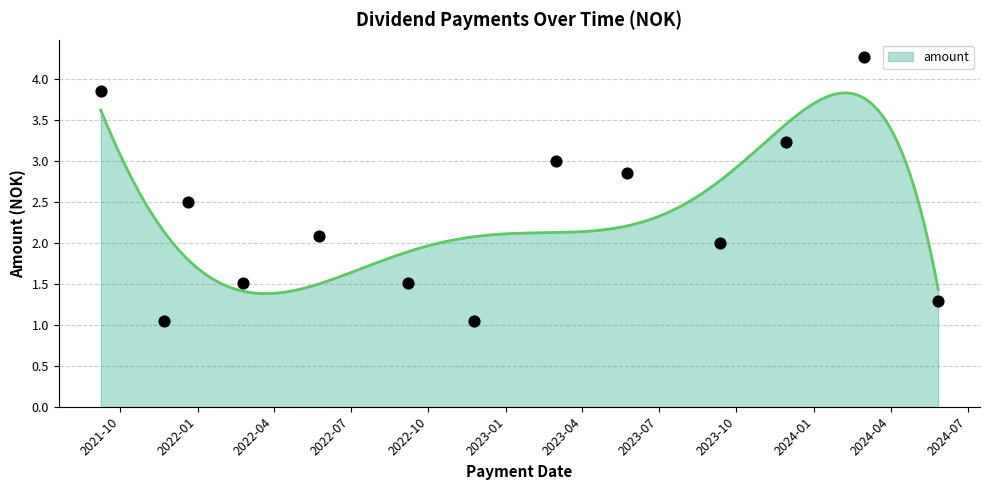

Approximately how many times larger is the value at 2022-05-25 compared to 2023-11-29?

0.6